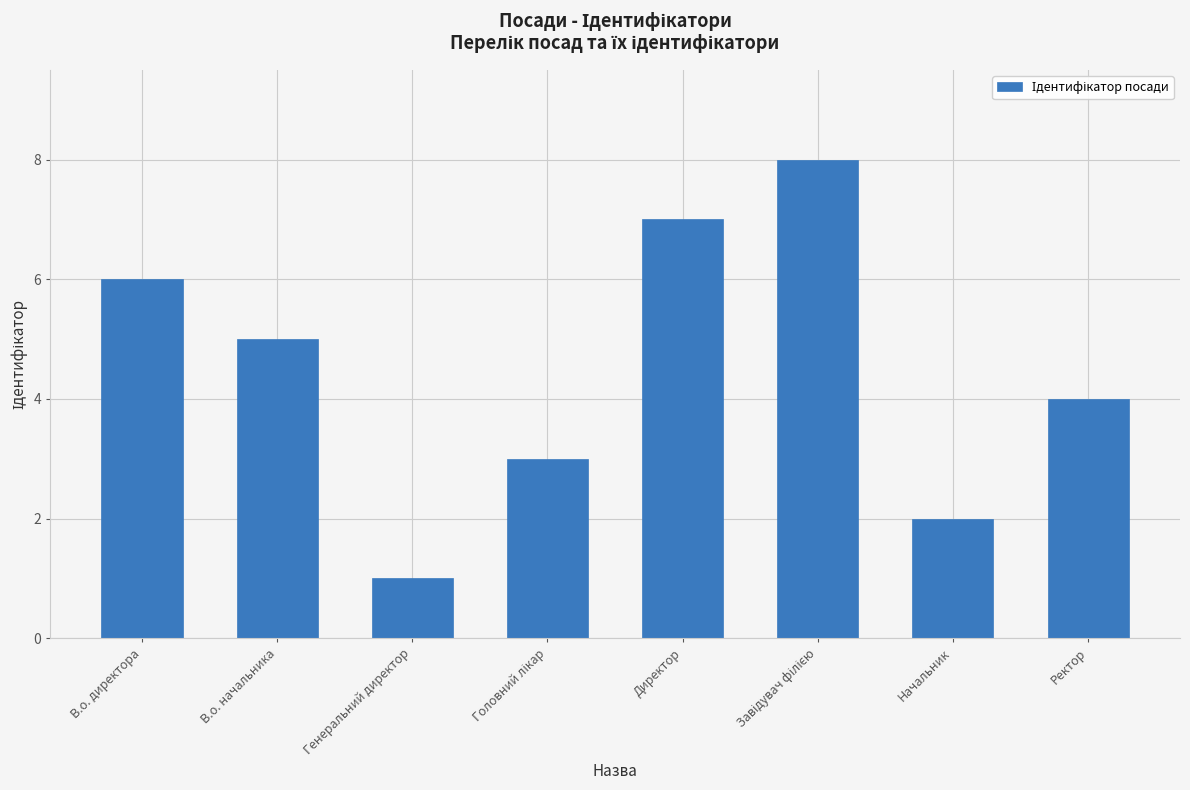

Where does the data first go above 5?

В.о. директора